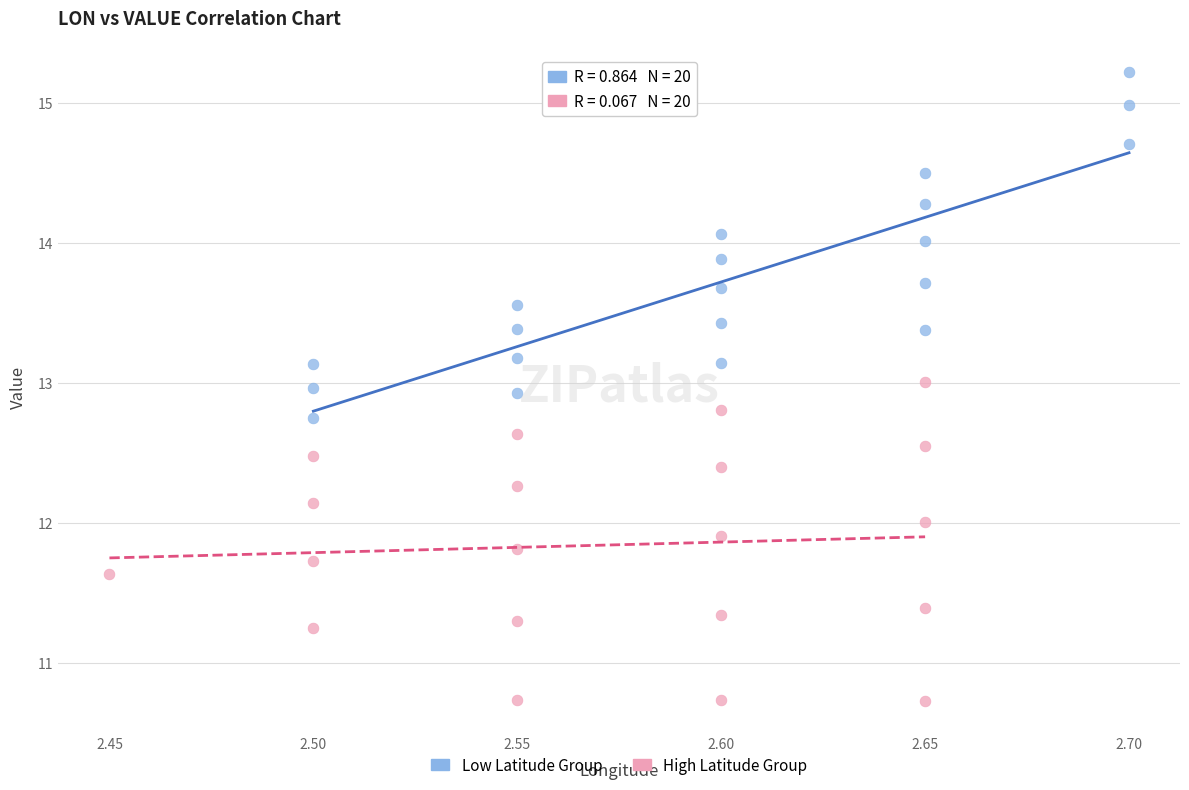

Which series reaches the minimum Y coordinate?

High Latitude Group